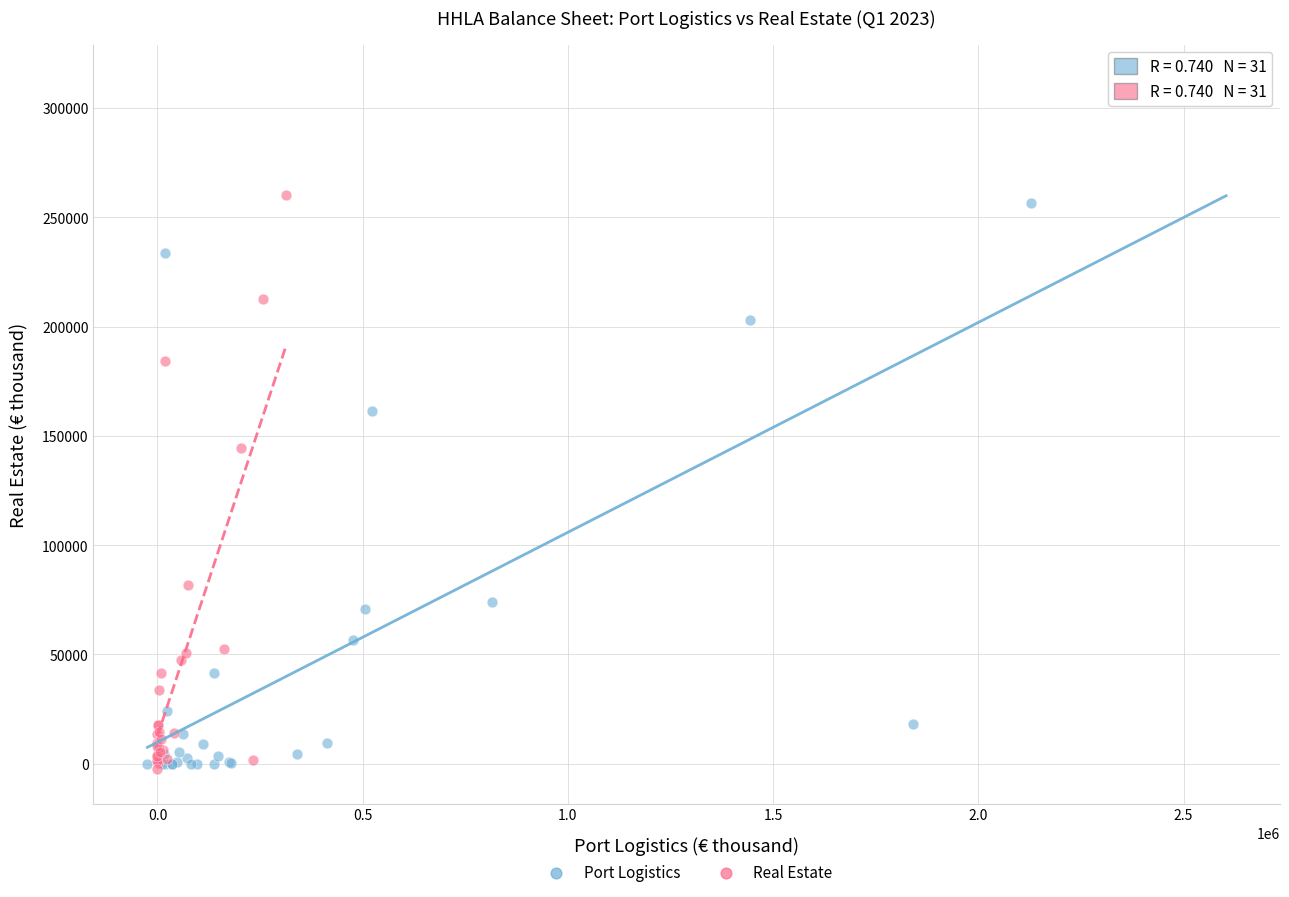

What are all the series names shown in the legend?

Port Logistics, Real Estate